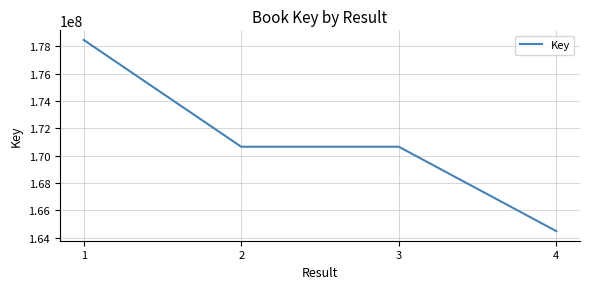

At which category does the data reach its first local peak?

3